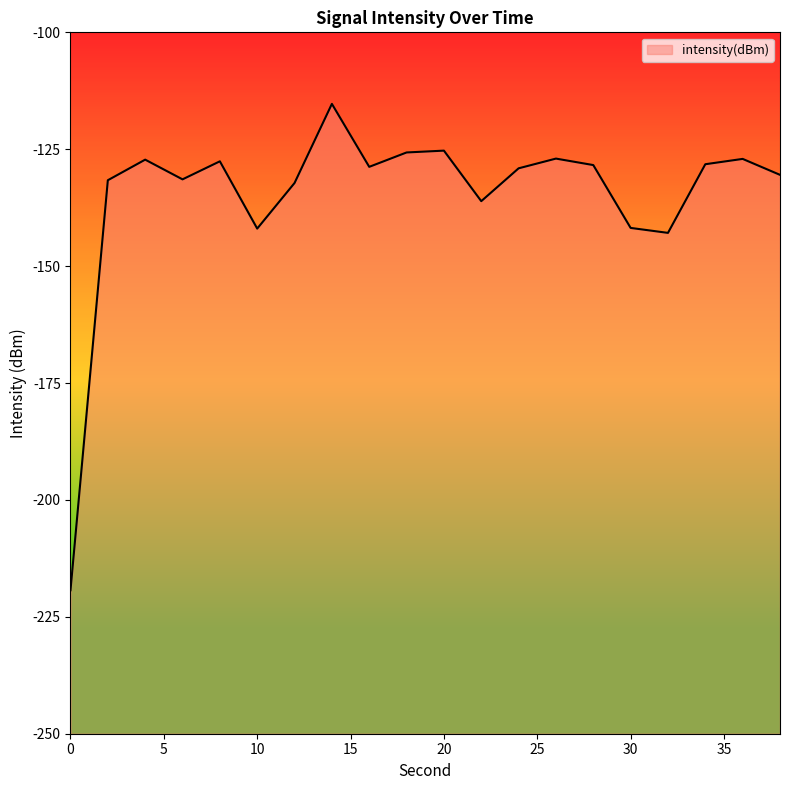

List the labels in order of value, smallest first.

0, 32, 10, 30, 22, 12, 2, 6, 38, 24, 16, 28, 34, 8, 4, 36, 26, 18, 20, 14